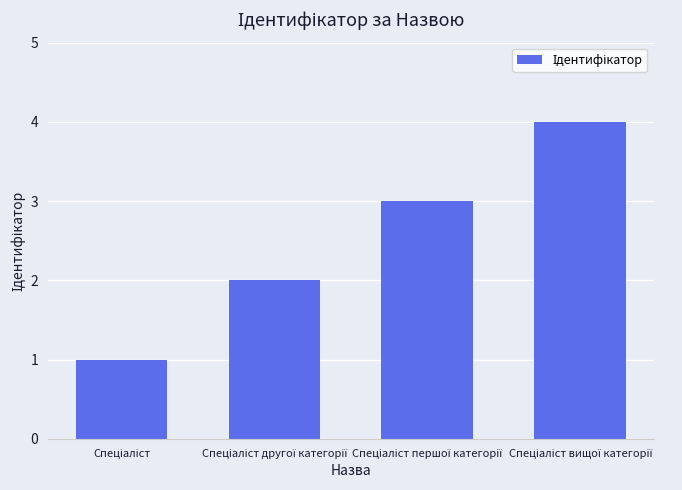

What is the maximum value shown in the chart?

4